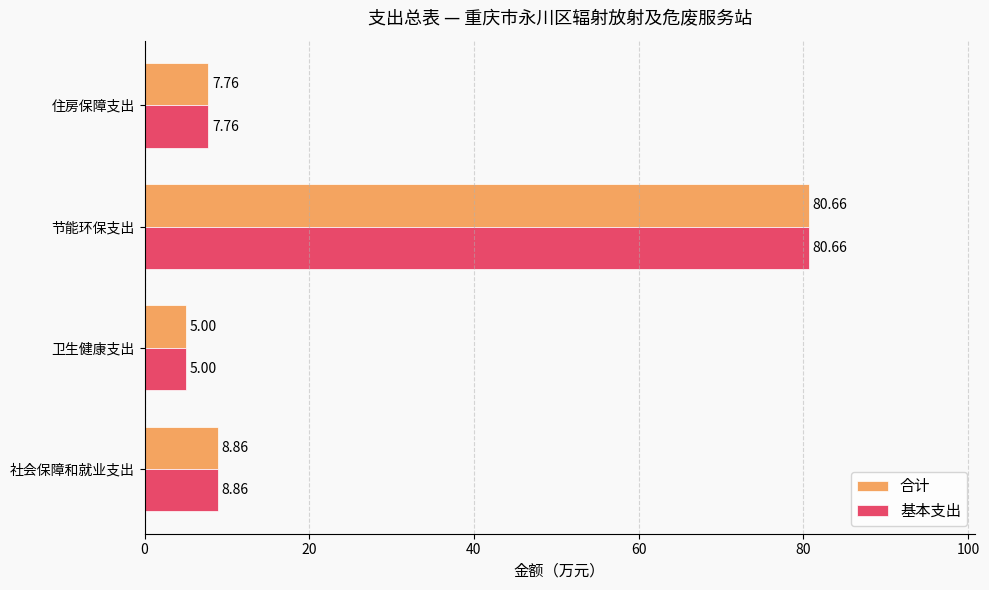

What is the total value across all series at 社会保障和就业支出?

17.7